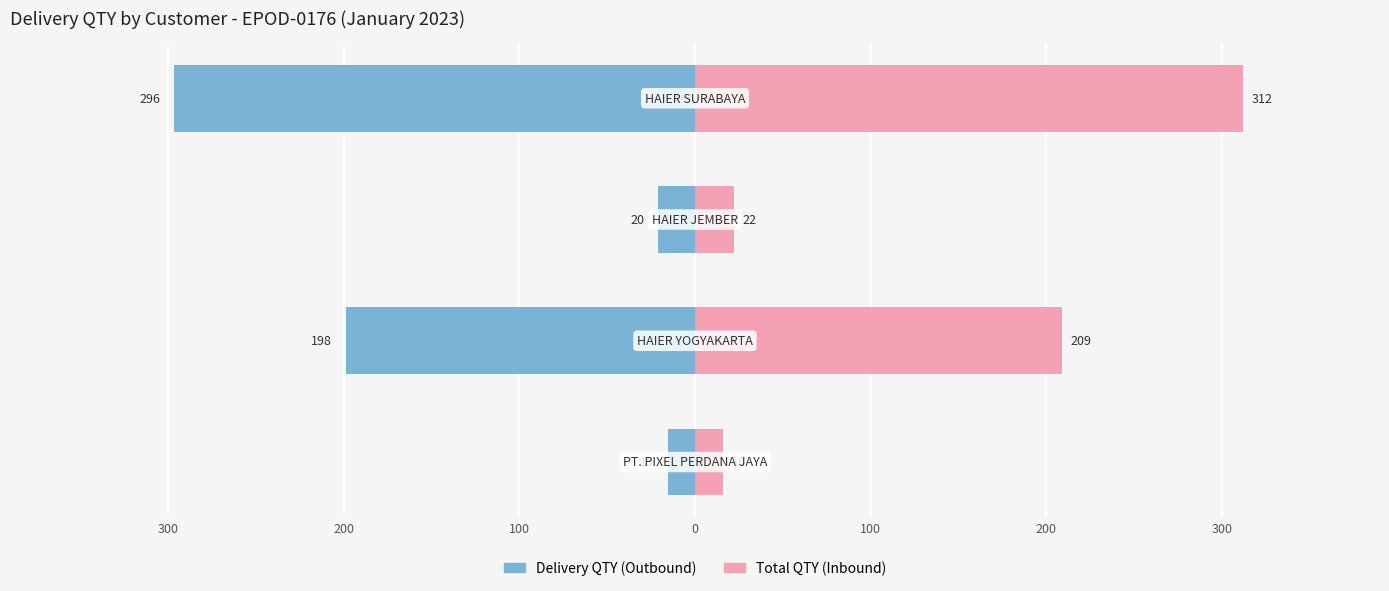

Which series has the largest total across all categories?

Total QTY (Inbound)